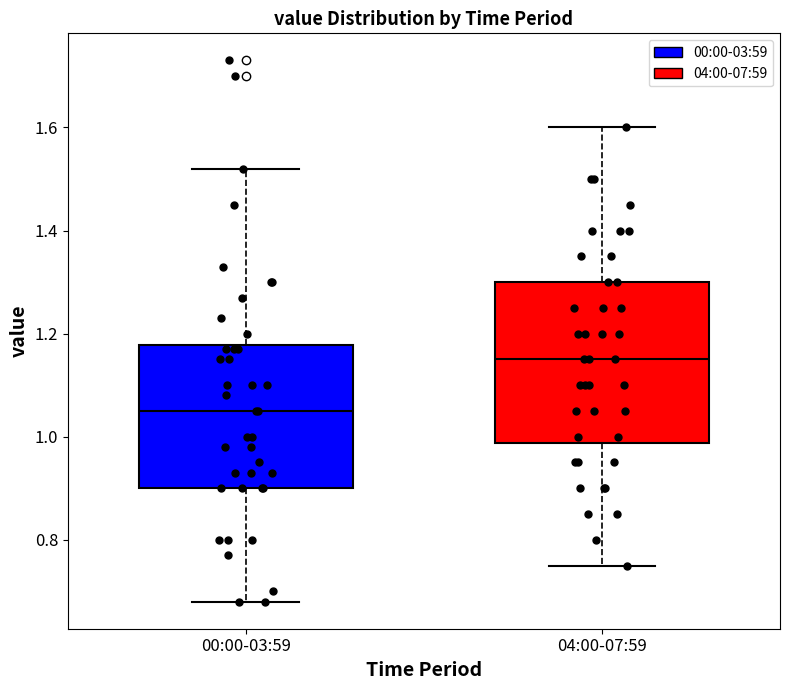

Where is the upper edge of the box for 00:00-03:59 on the y-axis? The values are not printed on the chart, so give them approximately, as read against the axis.

1.18